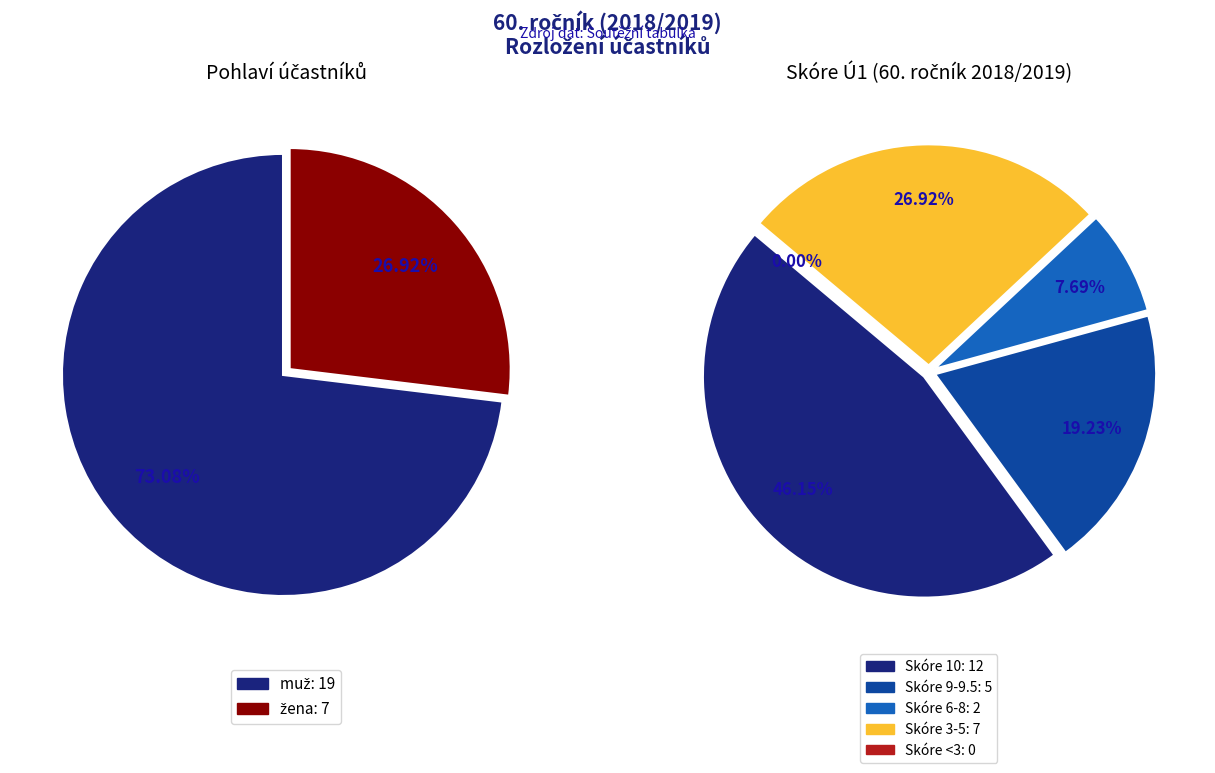

Is there a majority slice in this chart?

No